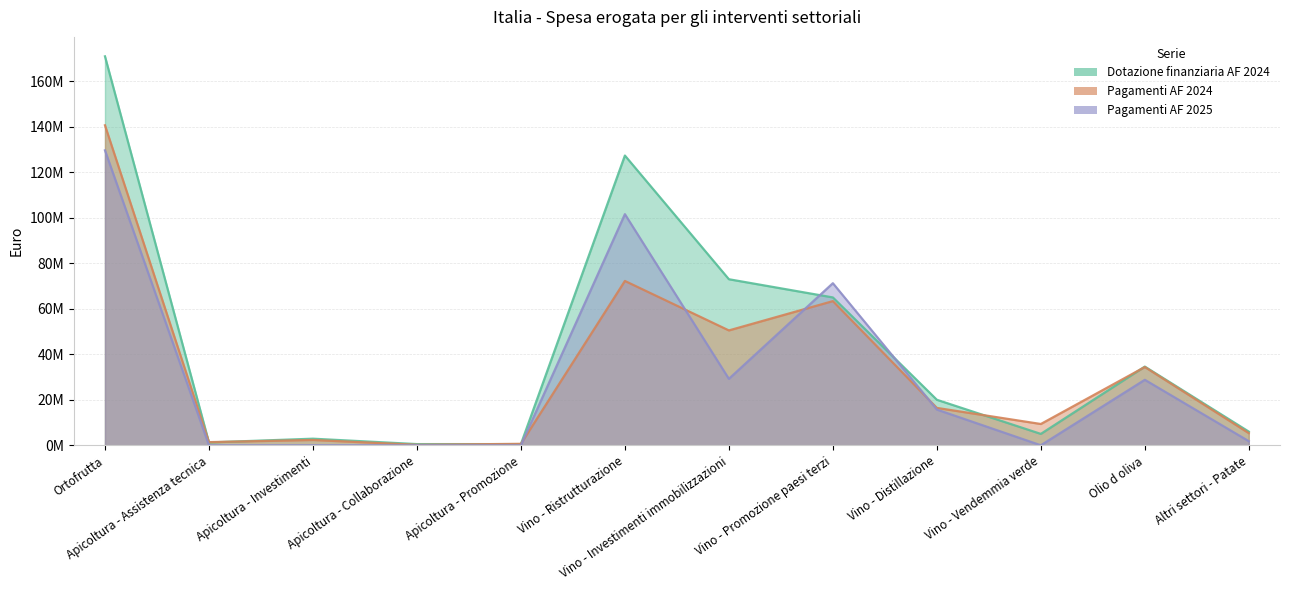

Count the number of categories in the chart.

12